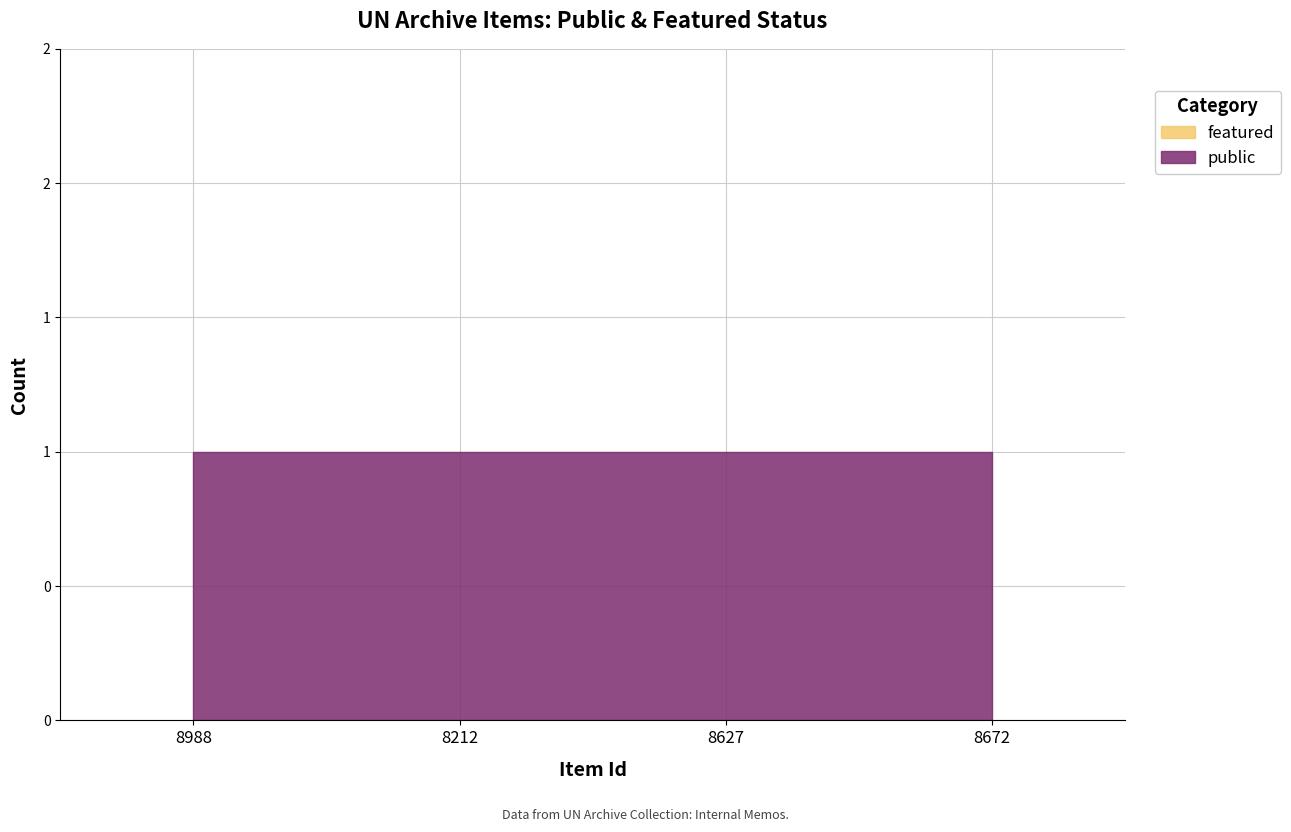

Between 8627 and 8672, which series saw the biggest shift?

public